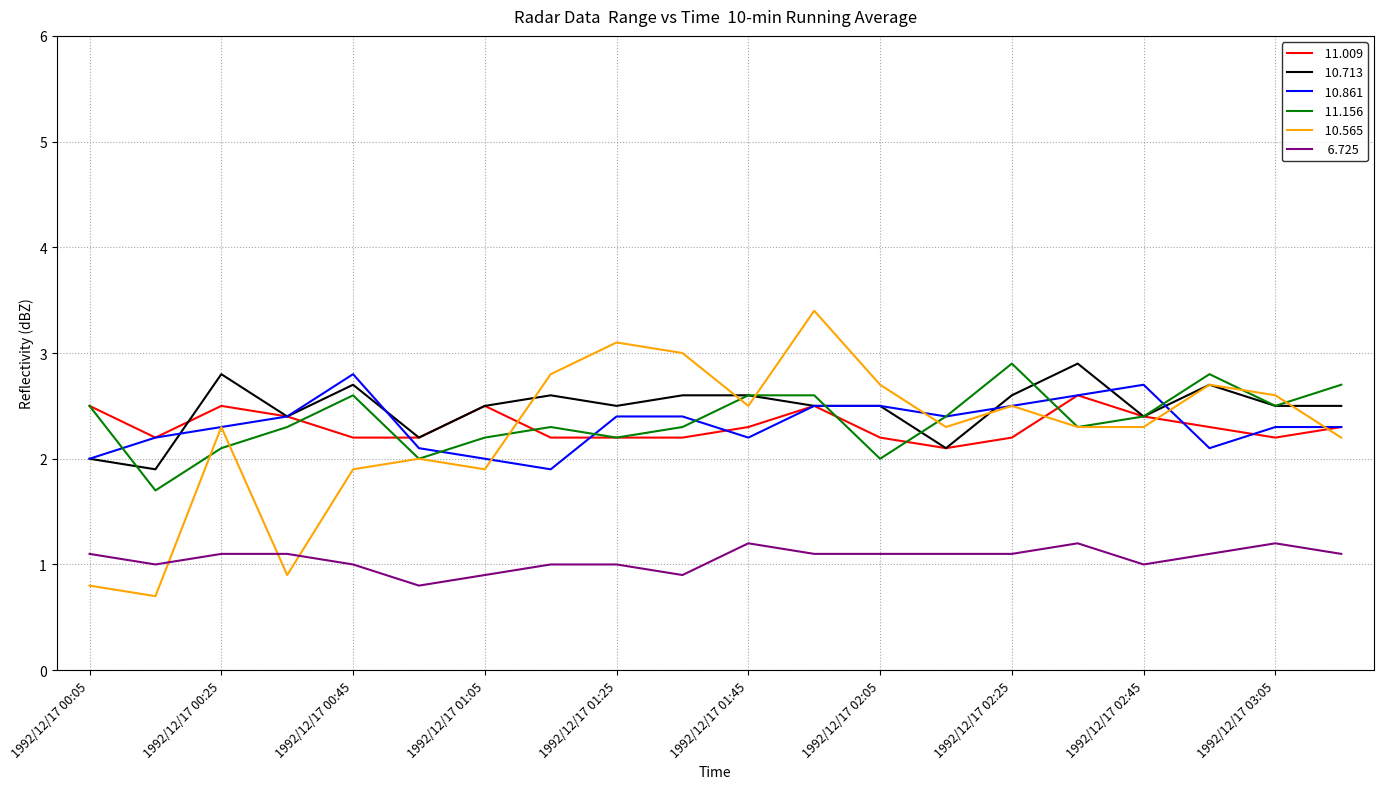

What is the smallest value displayed?

0.7